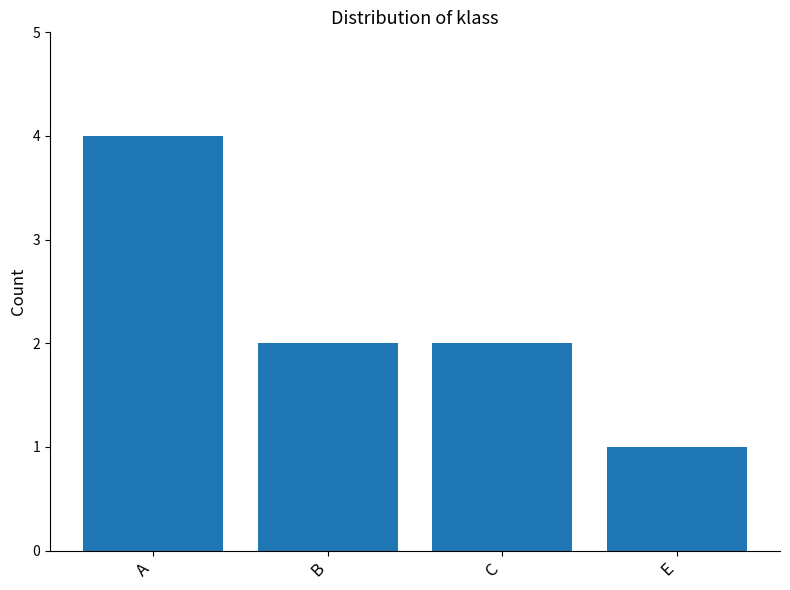

What is the label of the 1st bar from the right?

E